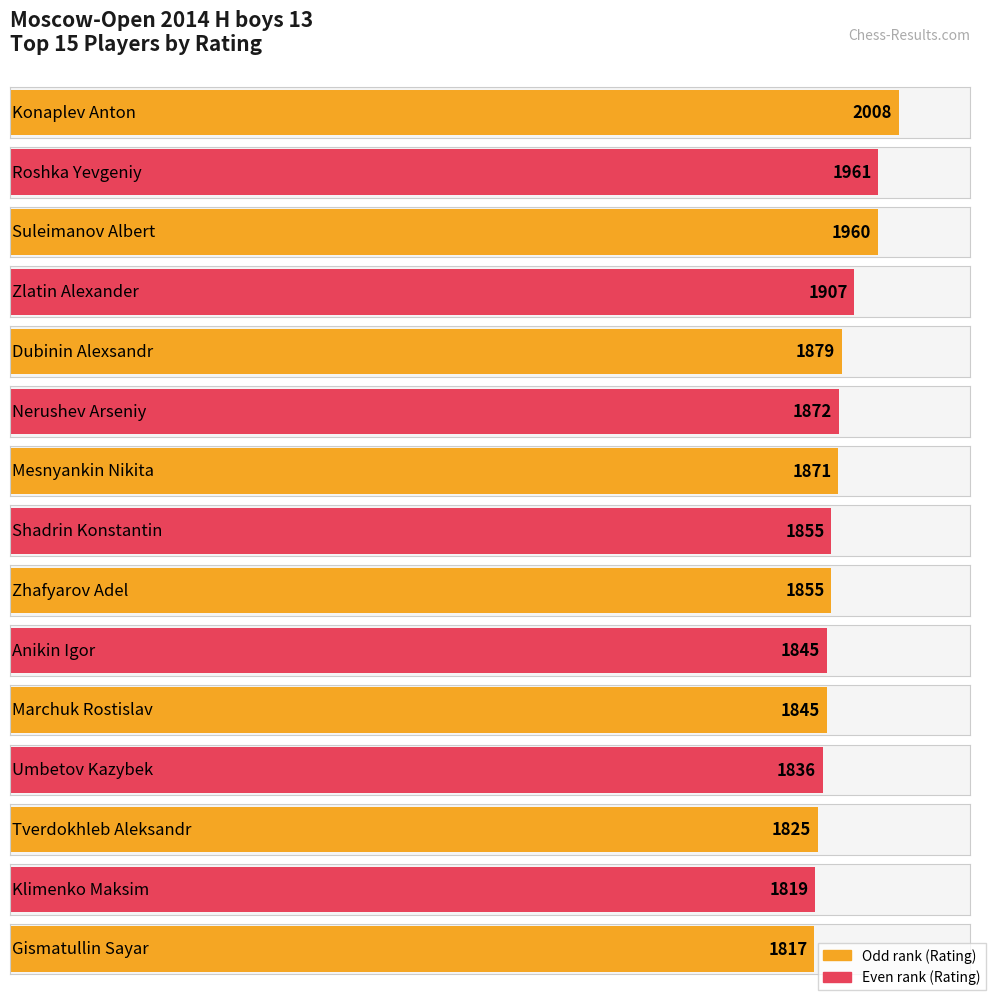

What position from the left is Shadrin Konstantin?

8